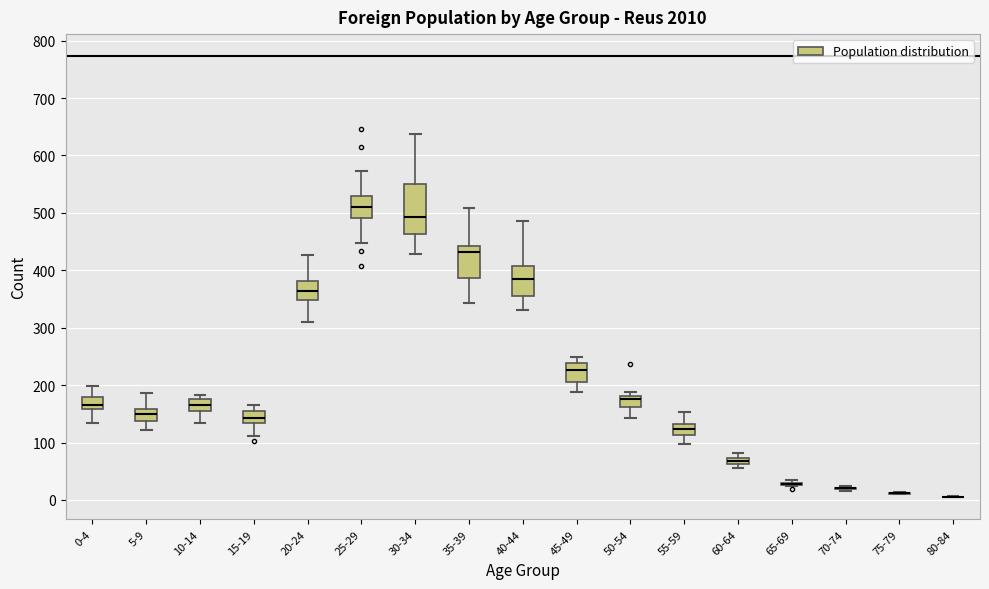

Where is the lower edge of the box for 50-54 on the y-axis? The values are not printed on the chart, so give them approximately, as read against the axis.

160